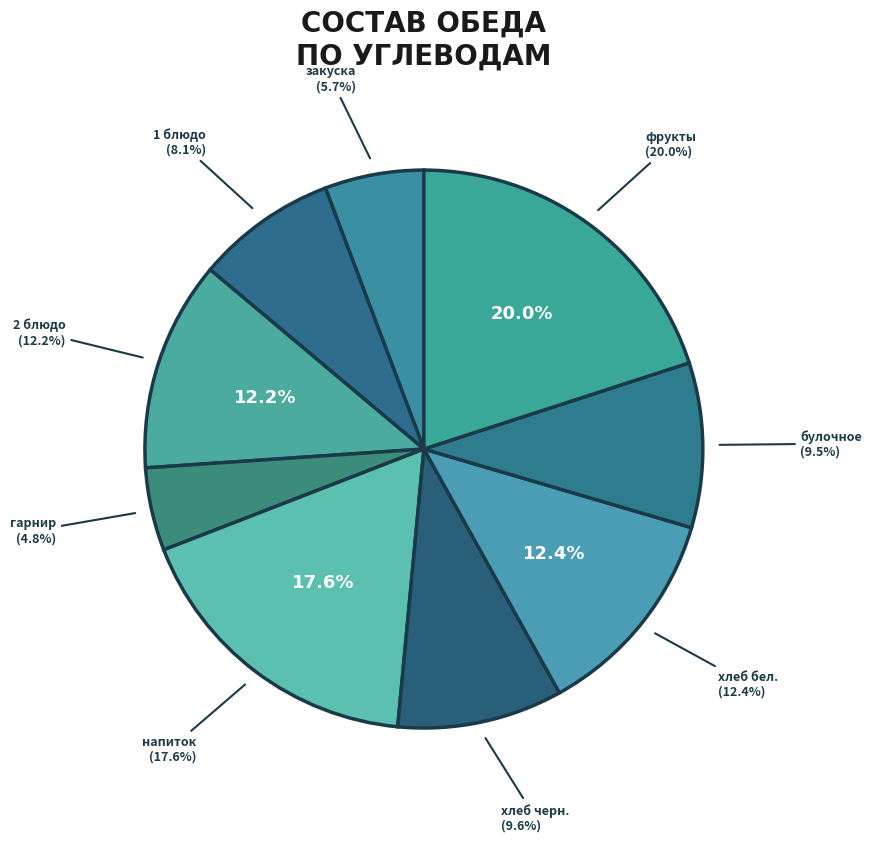

Does any single category account for the majority?

No